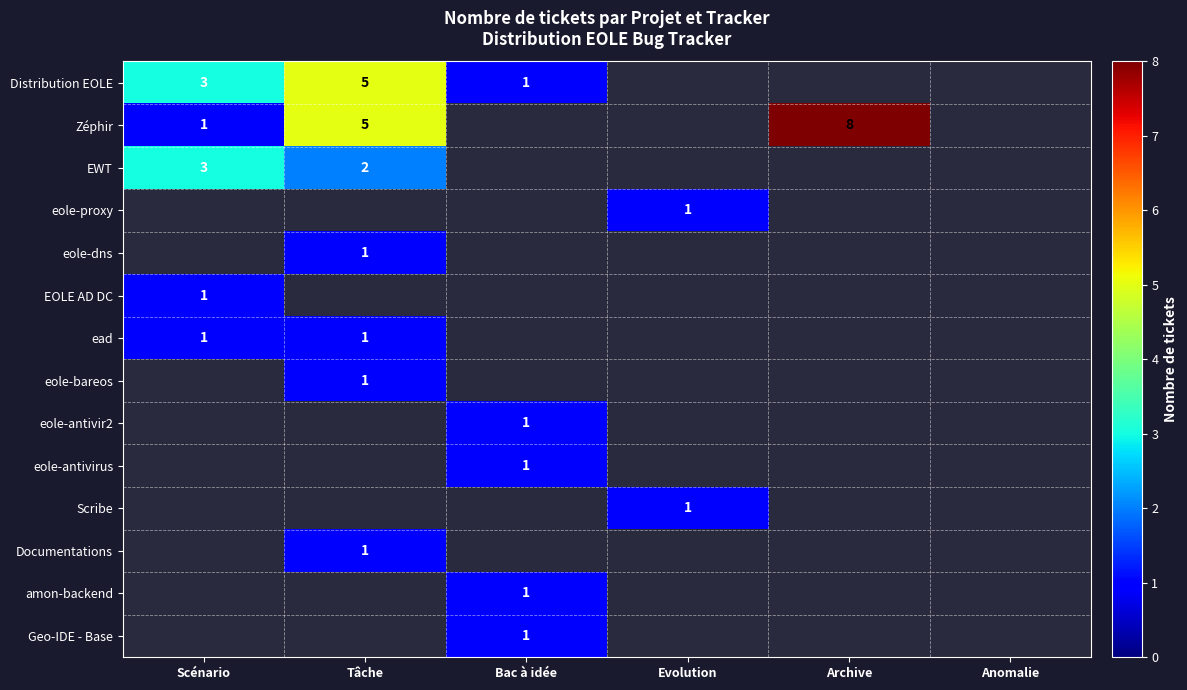

The value of Zéphir at Scénario is 1. True or false?

True